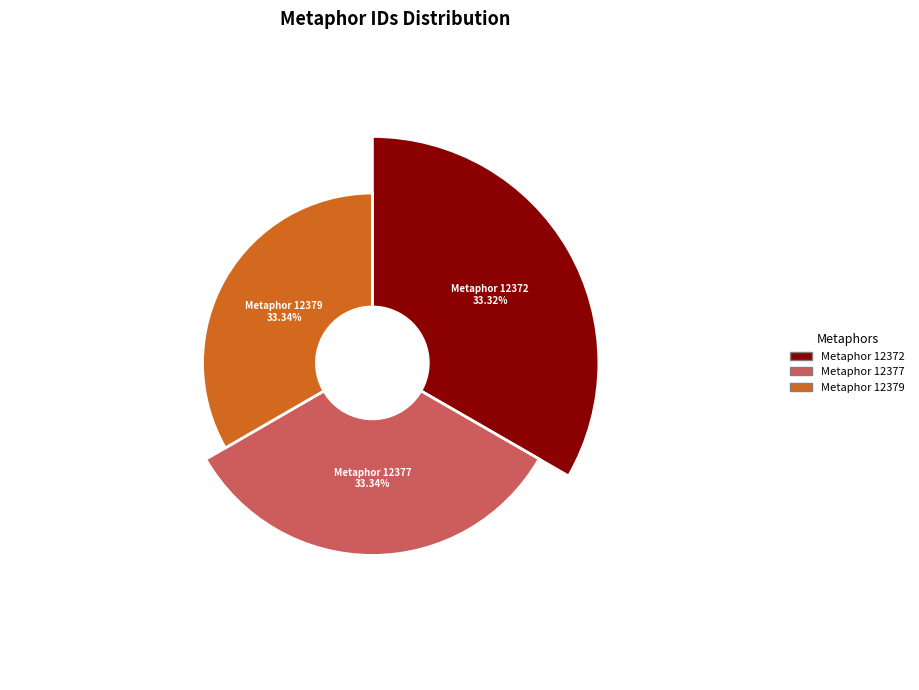

Do Just as the King never dies so too the self-moving governing machine and He now conjectured it was more of the animal spirits together represent more than half of the pie?

Yes